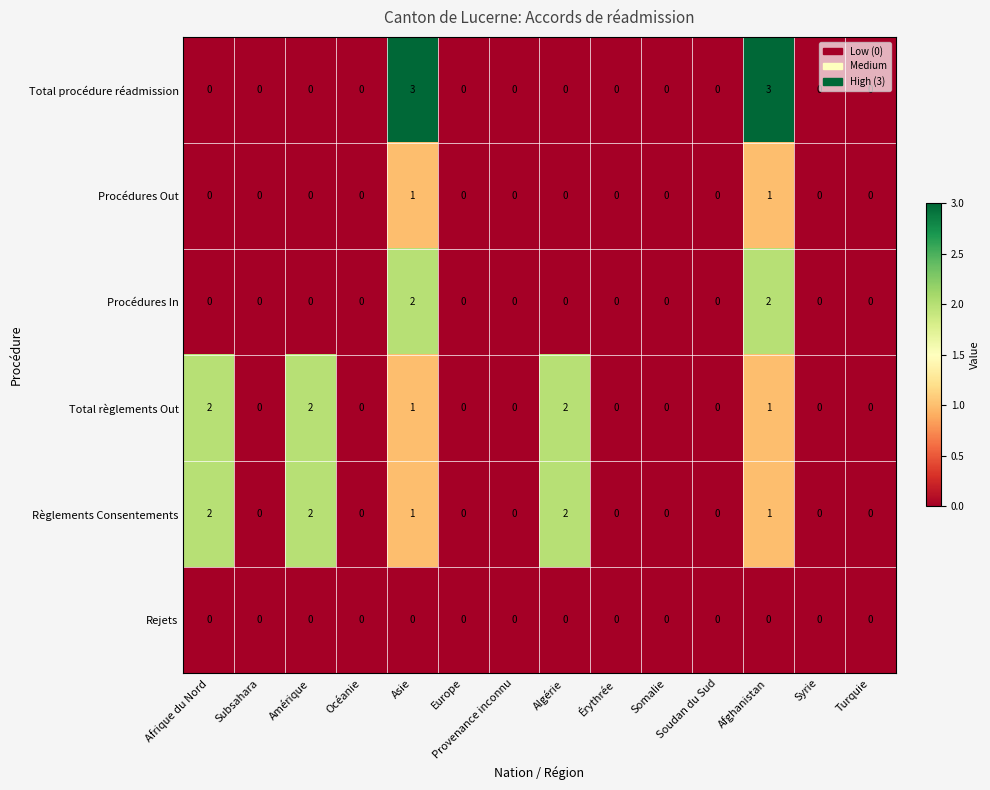

The value of Règlements Consentements at Algérie is 2. True or false?

True